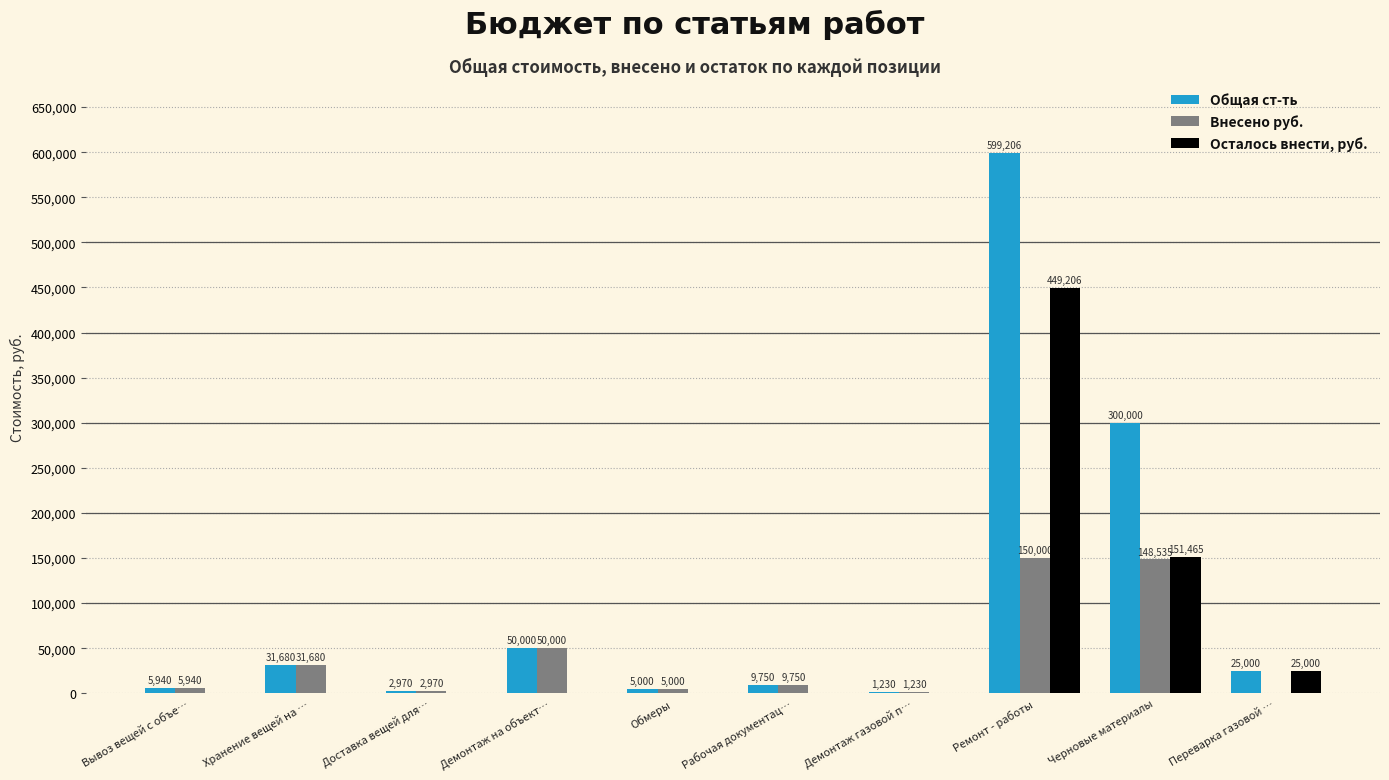

Reading right to left, what are all the values shown in this chart?

Общая ст-ть: 25000	300000	599206	1230	9750	5000	50000	2970	31680	5940
Внесено руб.: 0	148535	150000	1230	9750	5000	50000	2970	31680	5940
Осталось внести, руб.: 25000	151465	449206	0	0	0	0	0	0	0